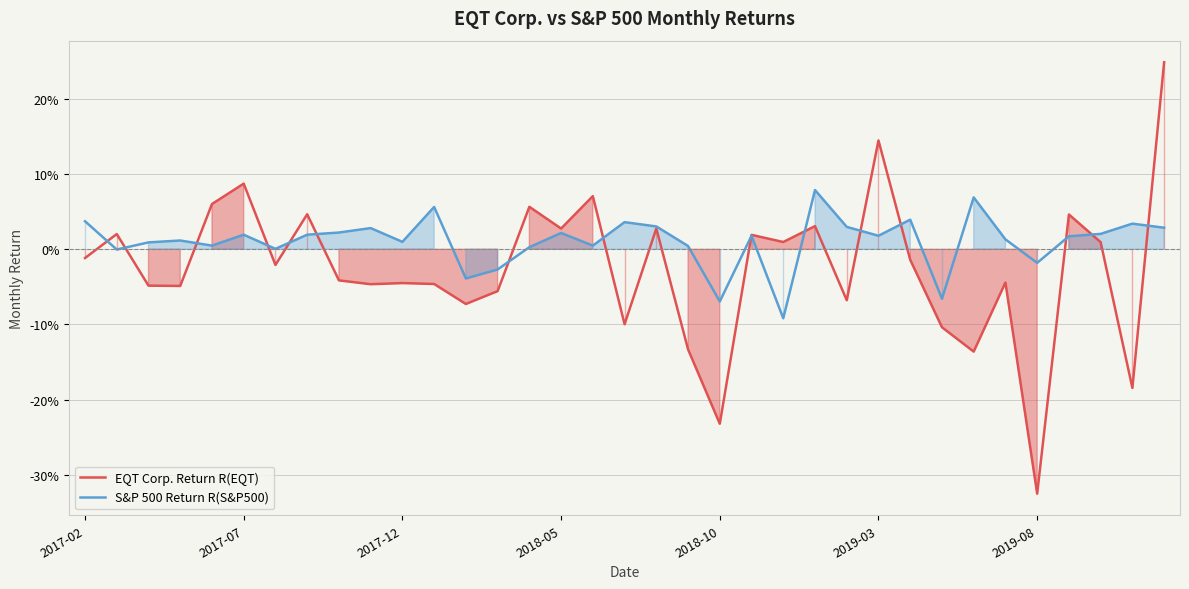

Rank the series by their average value, from highest to lowest.

S&P 500 Return R(S&P500), EQT Corp. Return R(EQT)